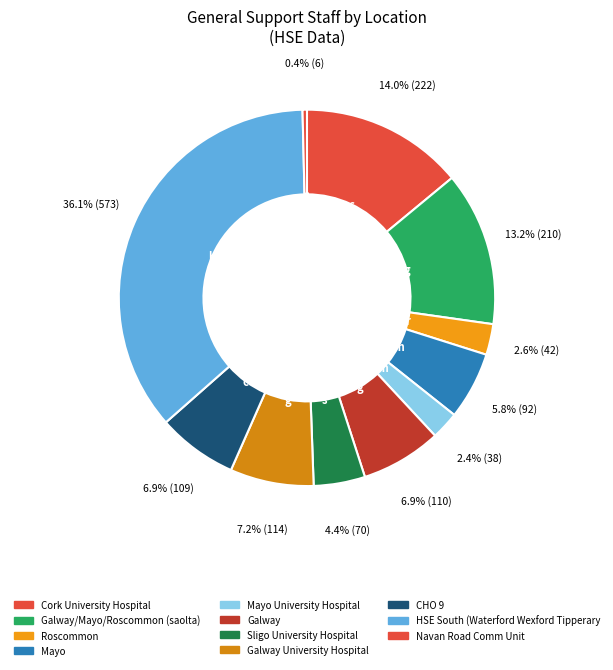

Rank the categories by value from highest to lowest.

HSE South (Waterford Wexford Tipperary, Cork University Hospital, Galway/Mayo/Roscommon (saolta), Galway University Hospital, Galway, CHO 9, Mayo, Sligo University Hospital, Roscommon, Mayo University Hospital, Navan Road Comm Unit